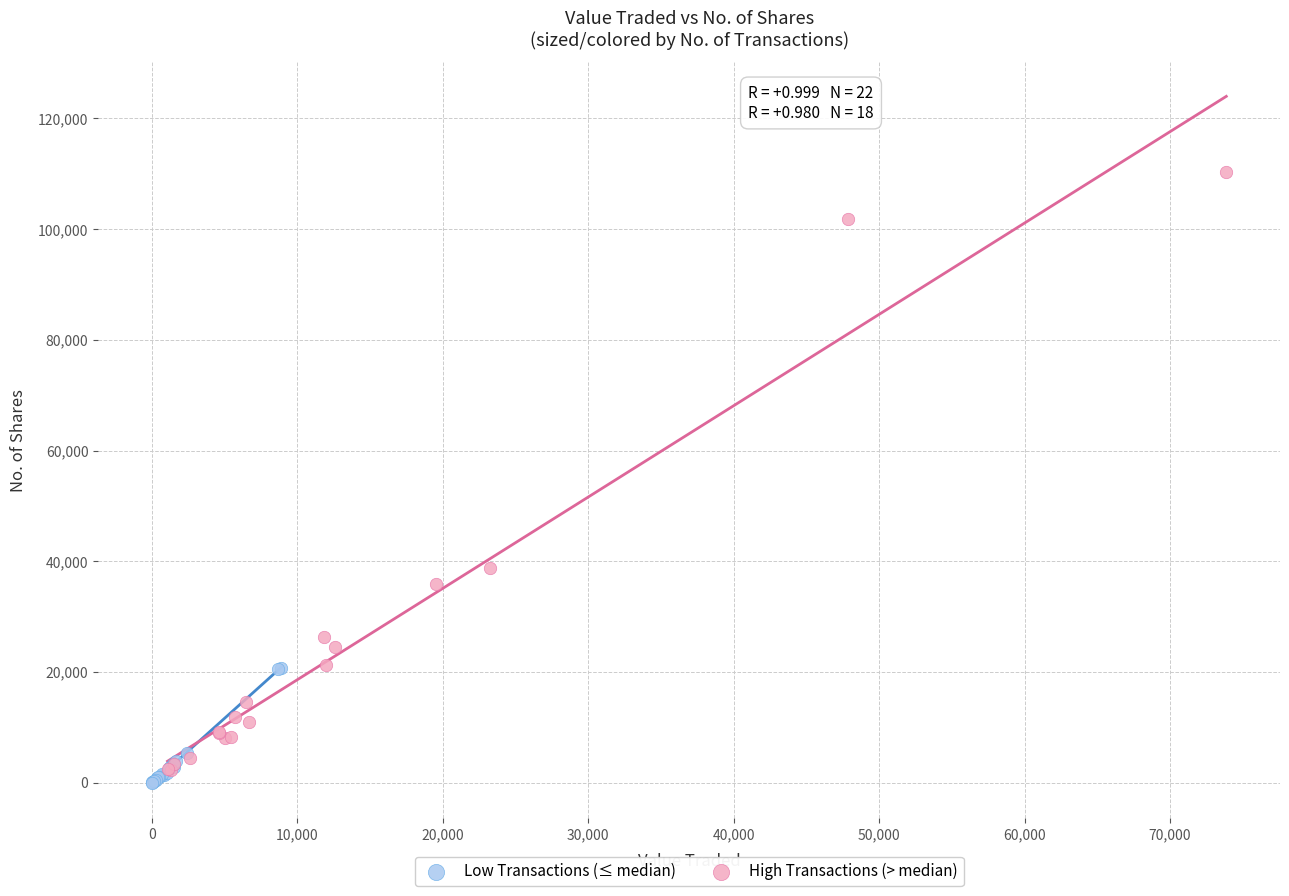

Which series has the widest spread of Y values?

High Transactions (> median)